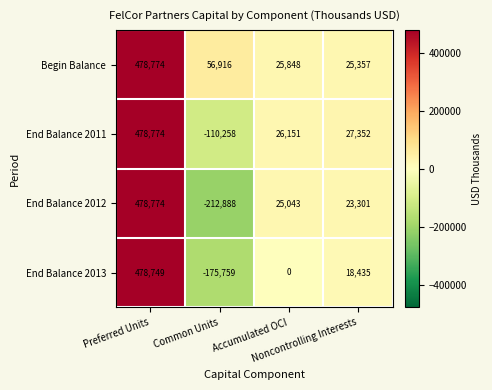

Count the number of categories in the chart.

4